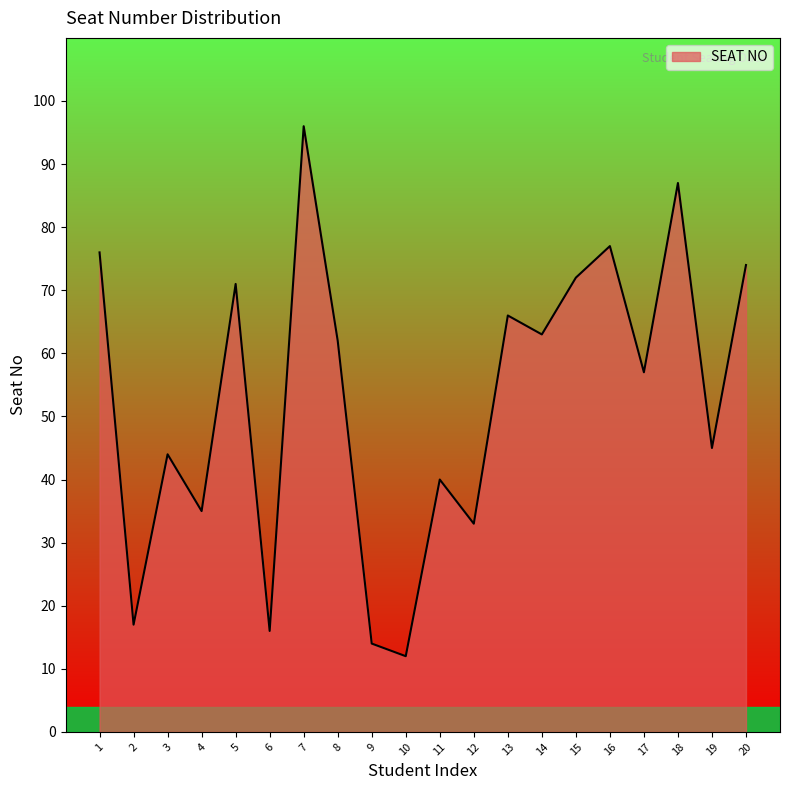

How many lines are shown in the chart?

1